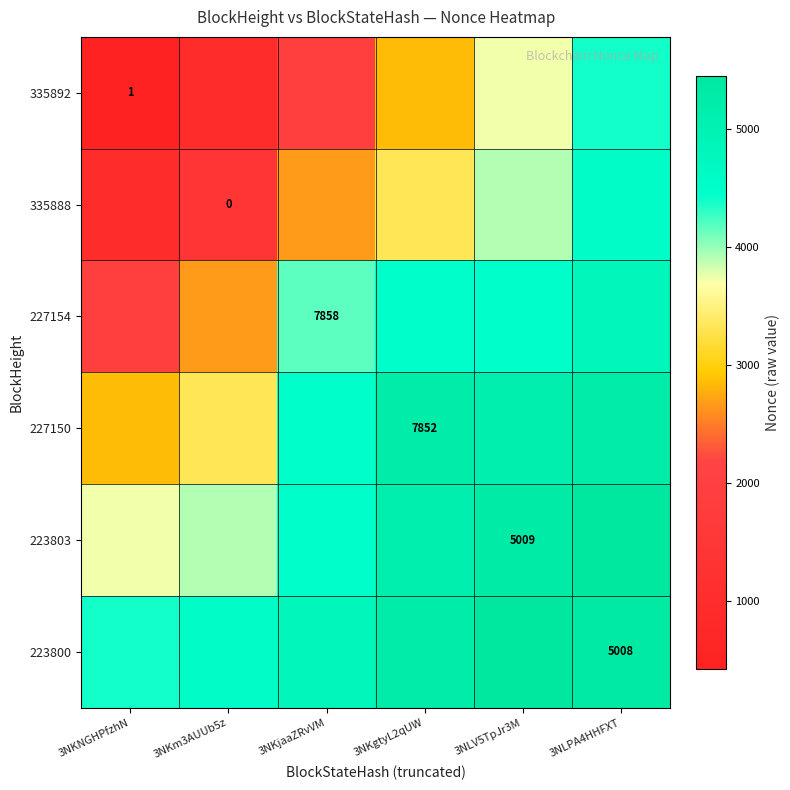

At 3NKgtyL2qUW, list the series in order from largest to smallest.

227150, 223800, 223803, 227154, 335888, 335892